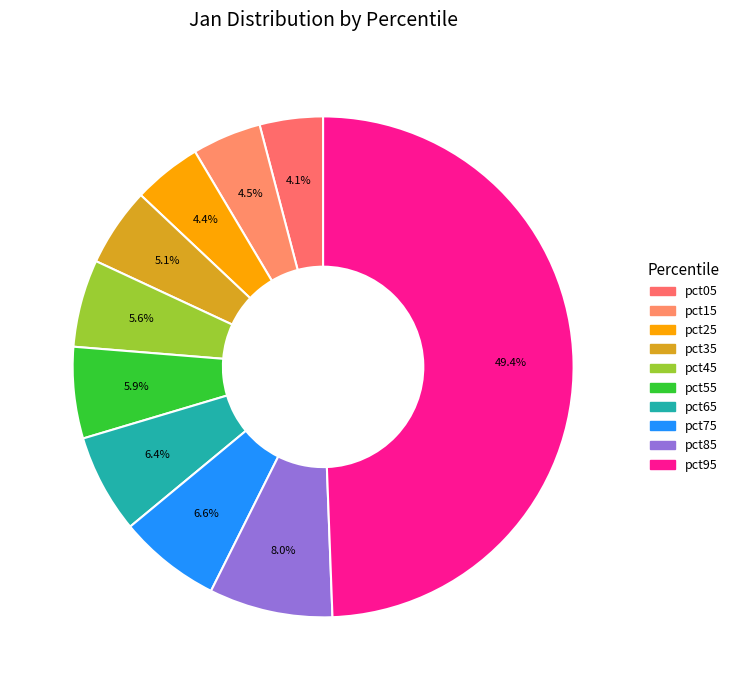

To the nearest percent, what percentage of the pie is pct15?

4%